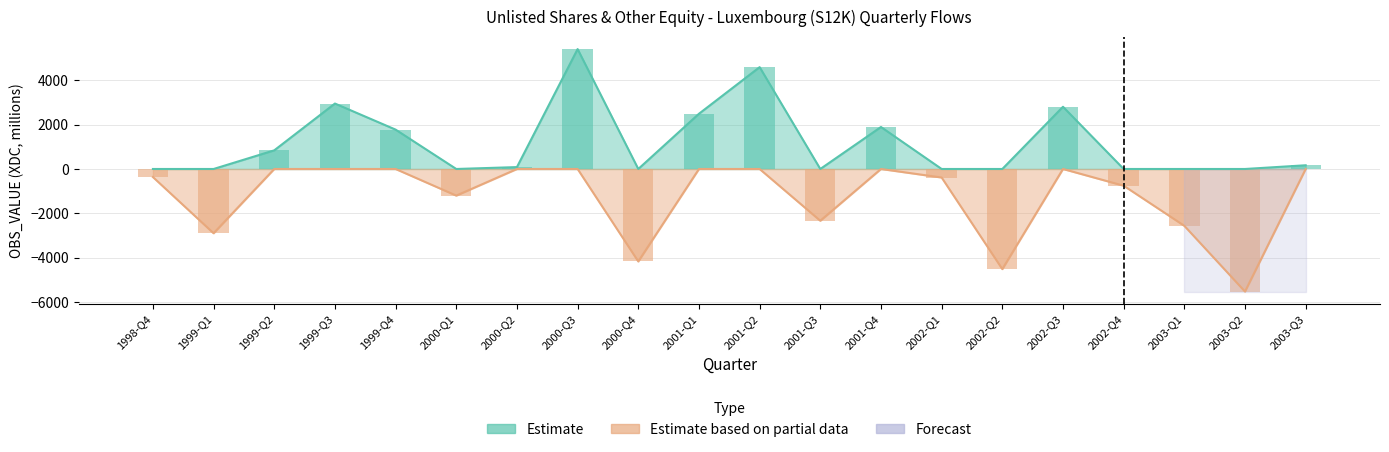

Which label corresponds to the smallest value in the chart?

2003-Q2